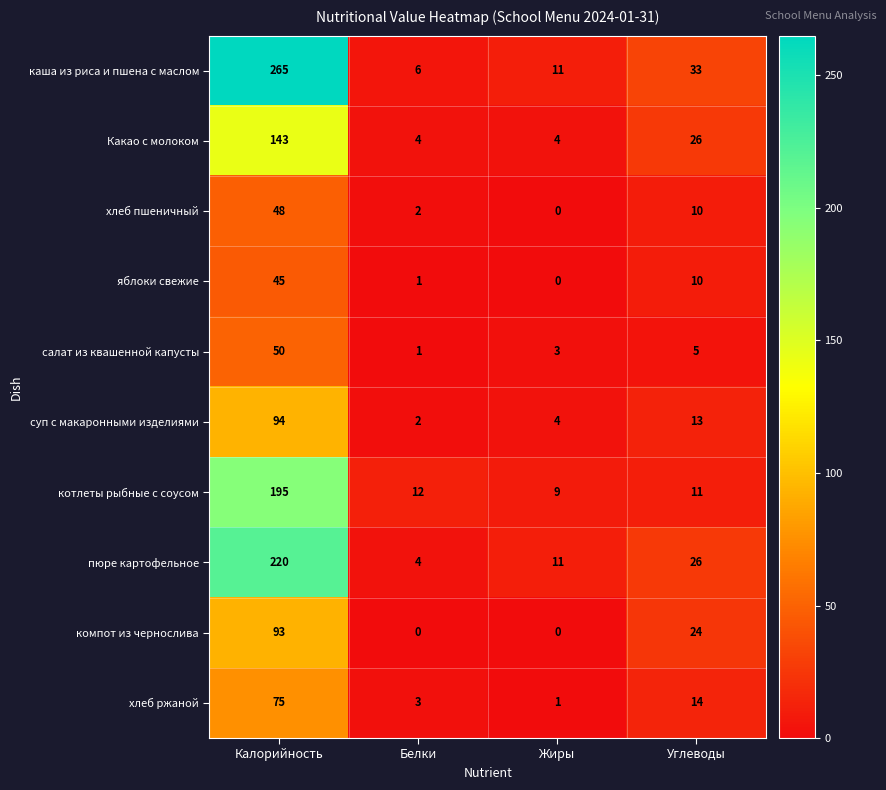

True or false: компот из чернослива has a value of 29 at Калорийность.

False